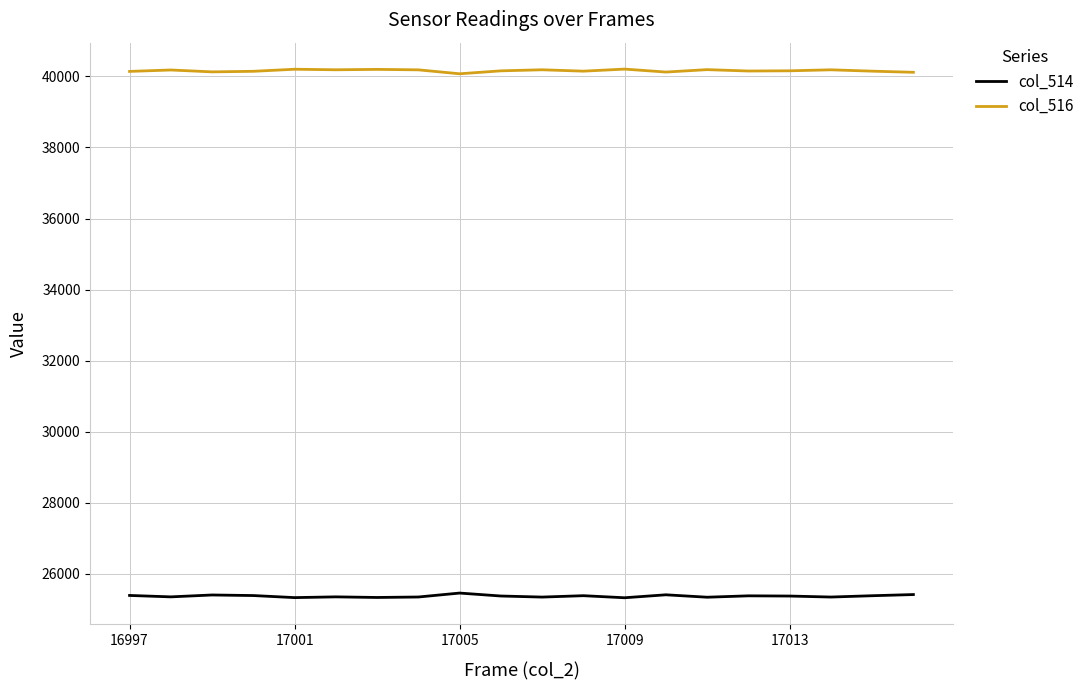

How many distinct data groups are displayed?

2